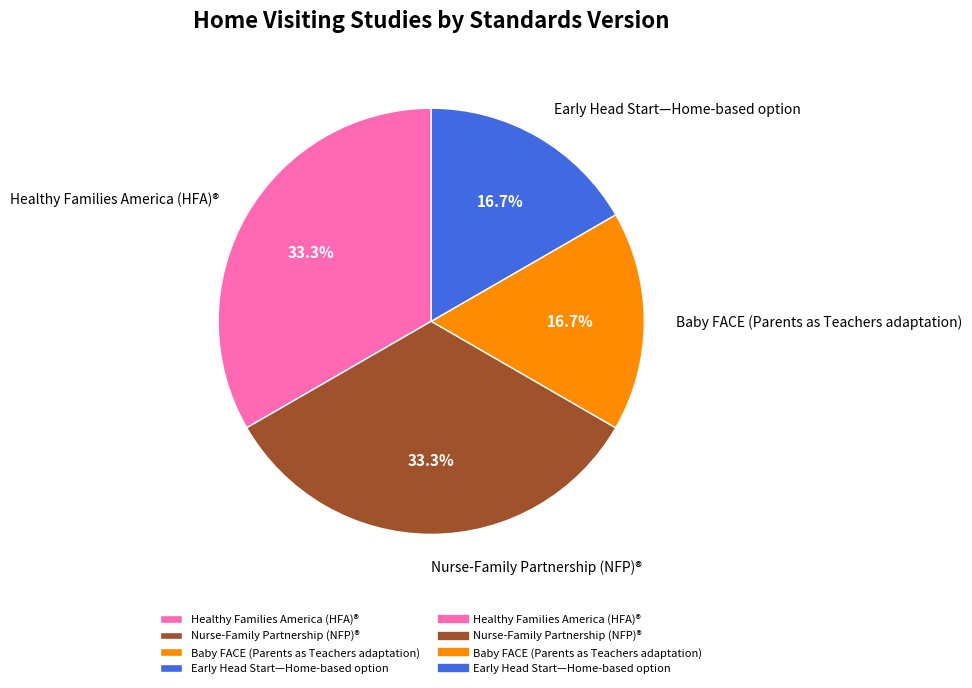

Between Healthy Families America (HFA)® and Baby FACE (Parents as Teachers adaptation), which is larger?

Healthy Families America (HFA)®